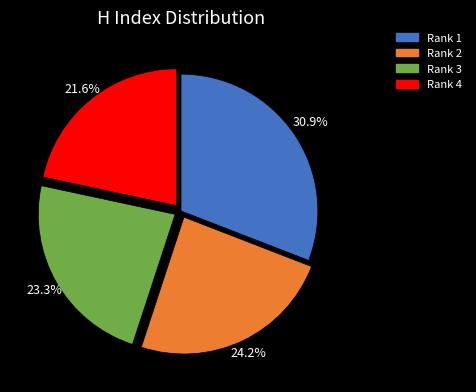

Does any single category account for the majority?

No